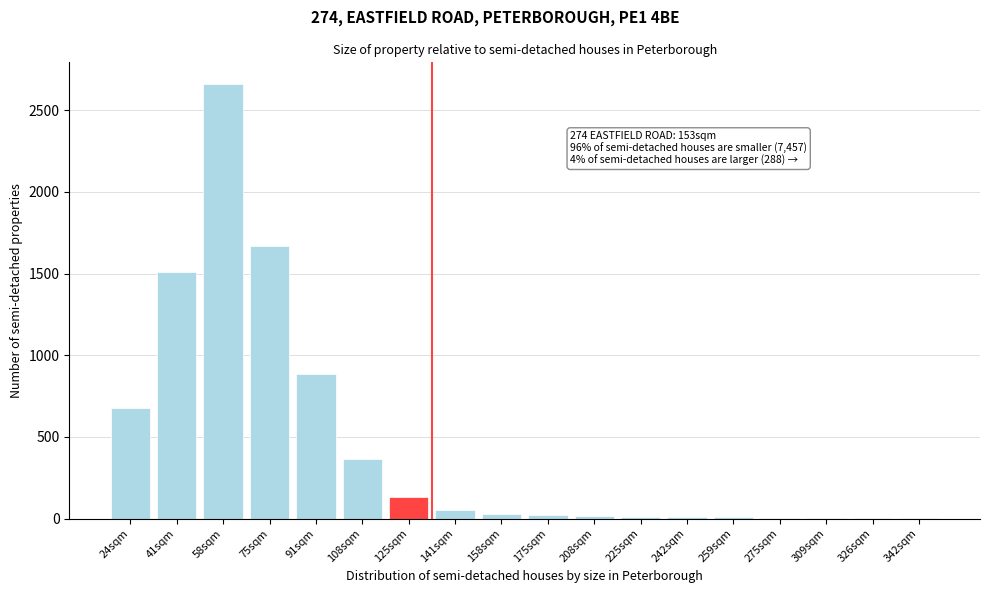

Which label corresponds to the largest value in the chart?

58sqm